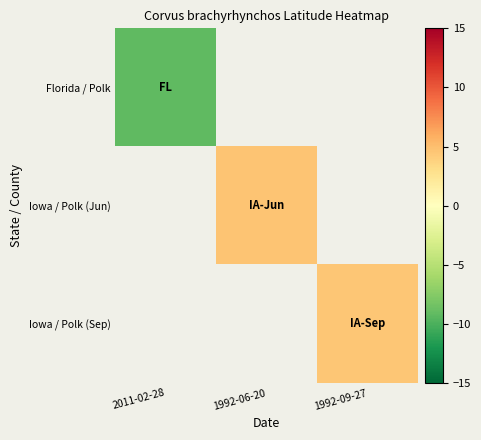

At which label does Florida / Polk reach its peak?

2011-02-28